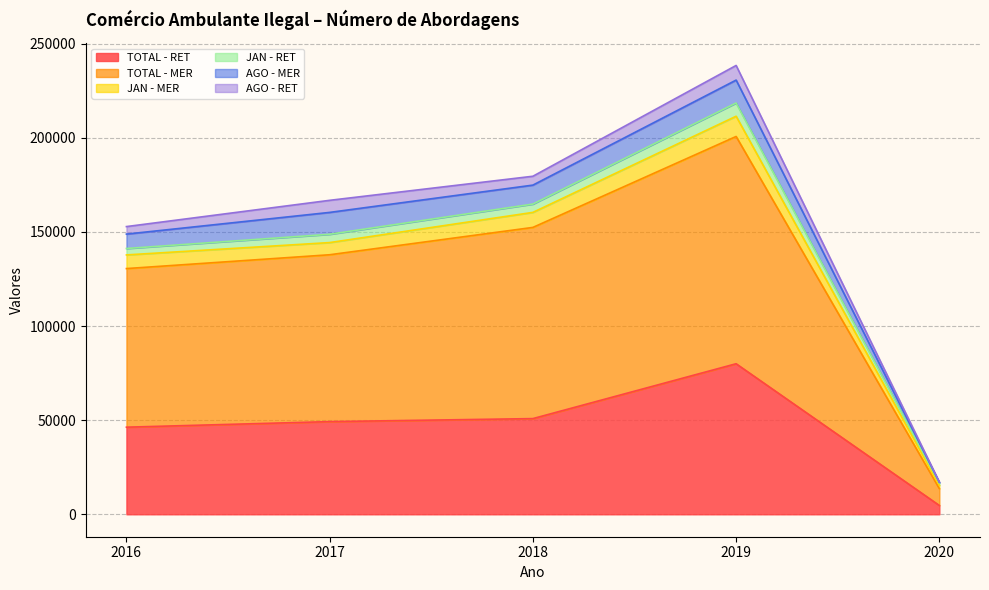

At which label is TOTAL - RET closest to 42333?

2016